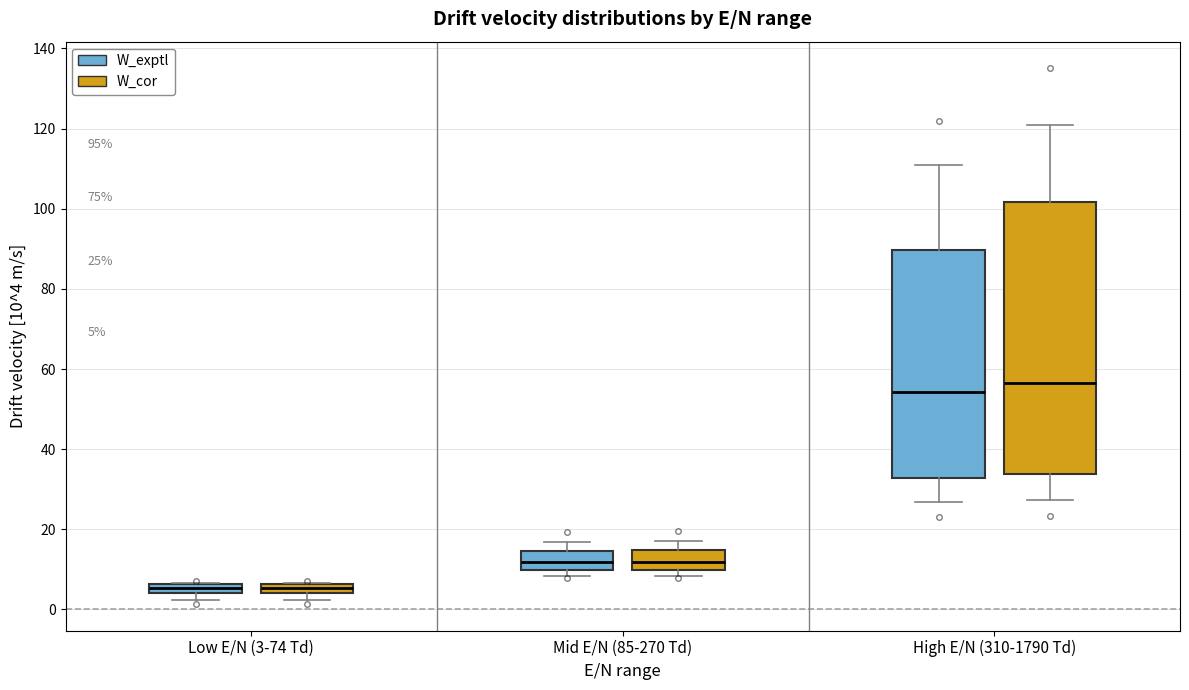

Which box is the tallest, from its lower edge to its upper edge?

High E/N (310-1790 Td) (W_cor)